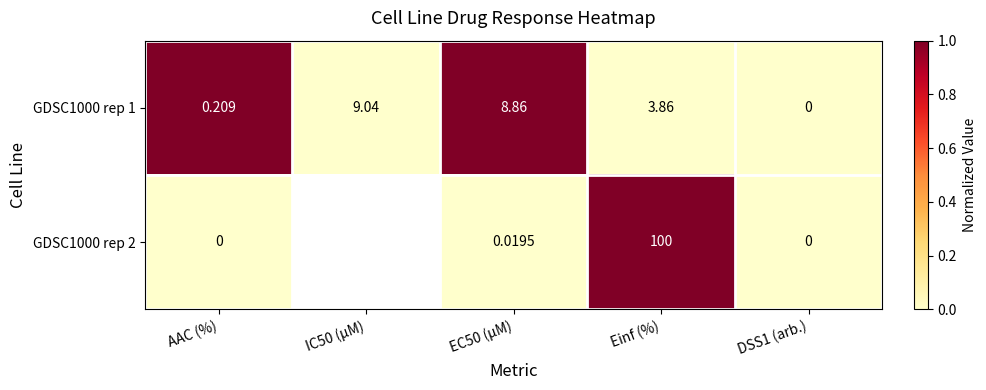

True or false: GDSC1000 rep 1 has a value of 0.0 at DSS1 (arb.).

True